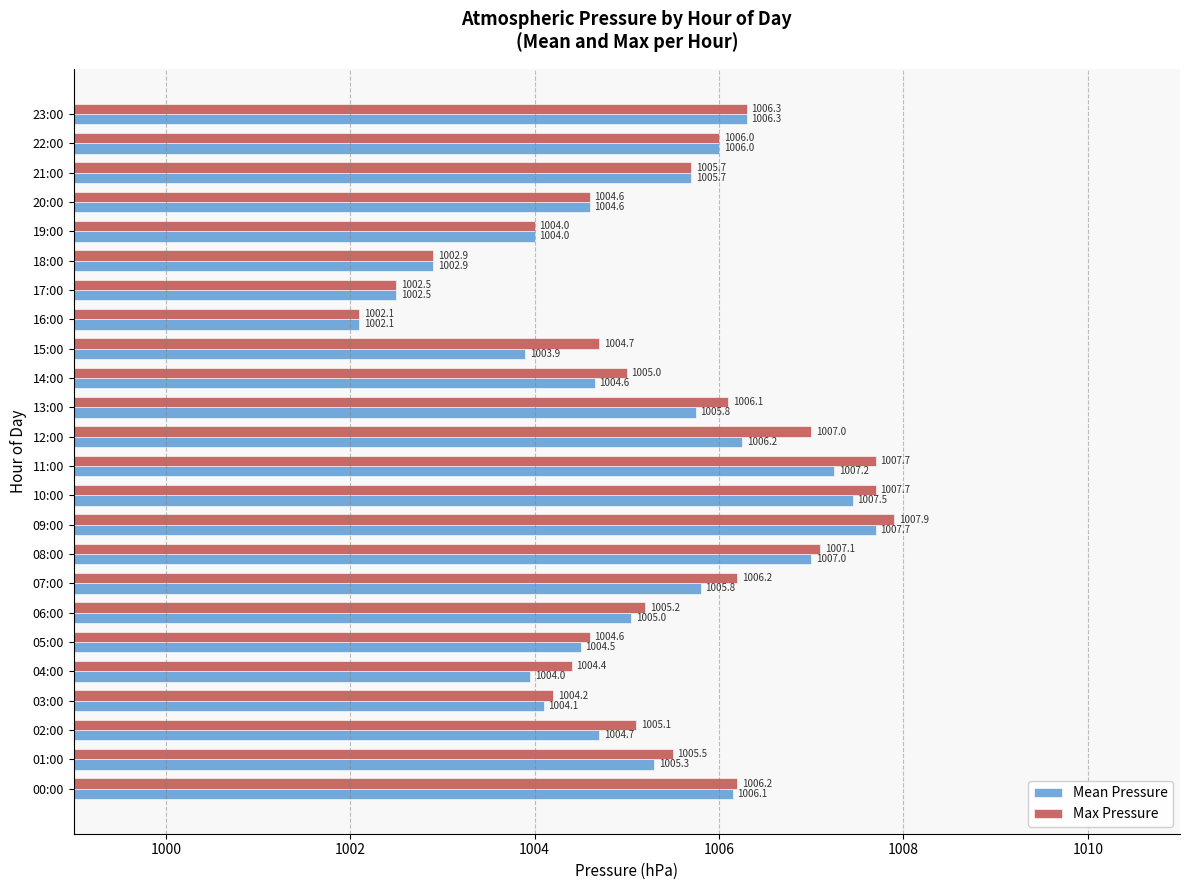

At which category is the sum across all series the highest?

09:00